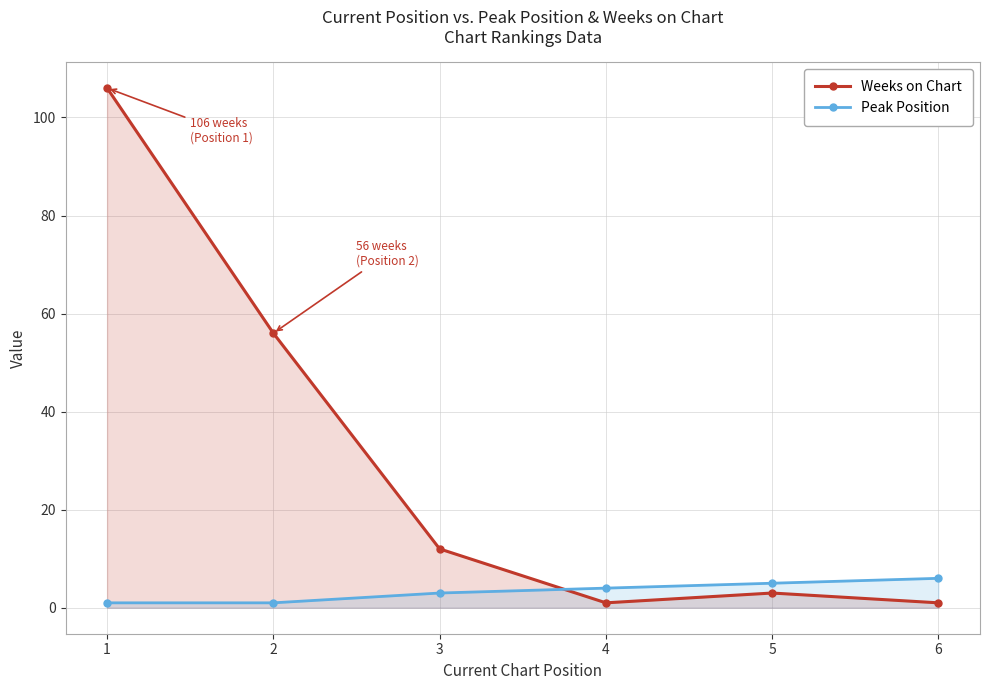

True or false: Weeks on Chart has a value of 1 at 4.

True